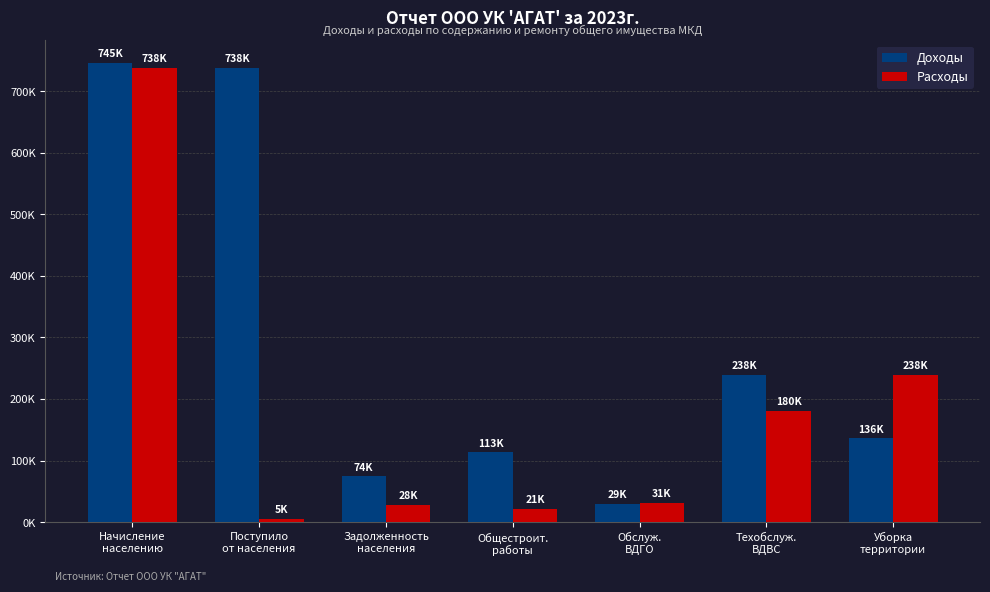

Reading right to left, transcribe all the data shown in this chart.

Доходы: Уборка
территории=136240.0	Техобслуж.
ВДВС=238890.0	Обслуж.
ВДГО=29110.0	Общестроит.
работы=113362.1	Задолженность
населения=74264.5	Поступило
от населения=738155.3	Начисление
населению=745531.2
Расходы: Уборка
территории=238890.0	Техобслуж.
ВДВС=180510.0	Обслуж.
ВДГО=31500.0	Общестроит.
работы=21865.7	Задолженность
населения=28604.6	Поступило
от населения=5040.0	Начисление
населению=738155.3